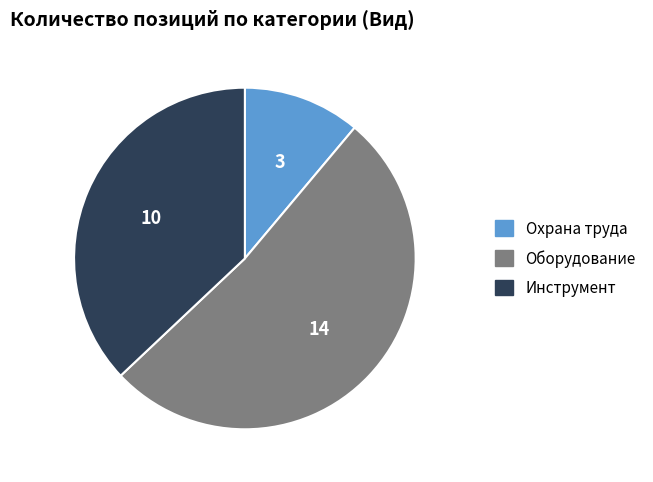

What is the ratio of the value at Инструмент to the value at Охрана труда?

3.3